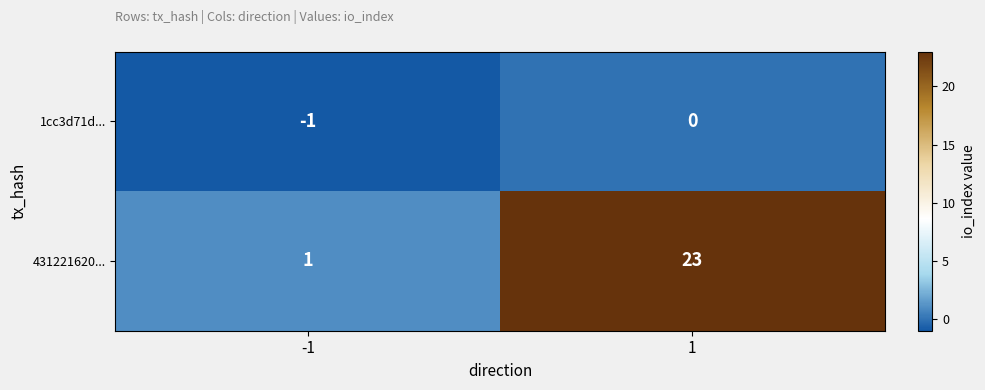

How many values in the 431221620... series are below 23?

1